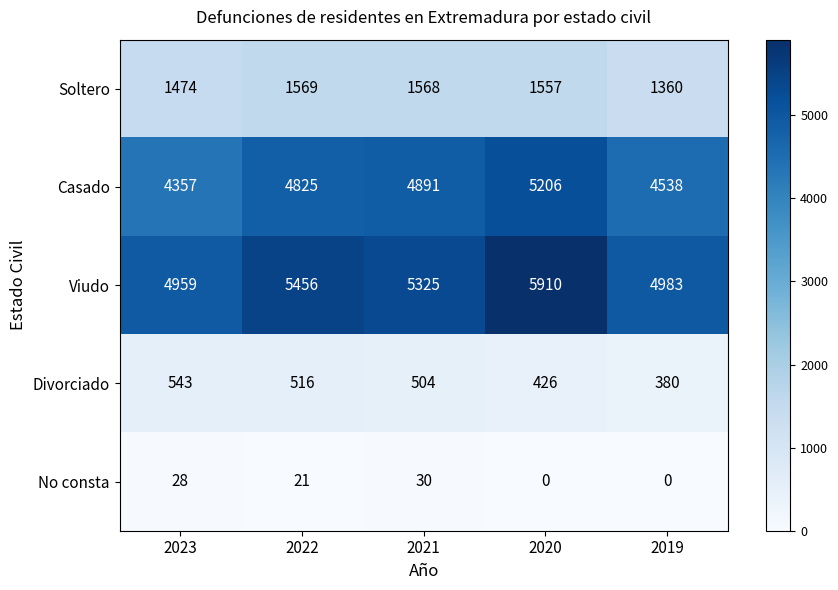

At which category is the sum across all series the highest?

2020